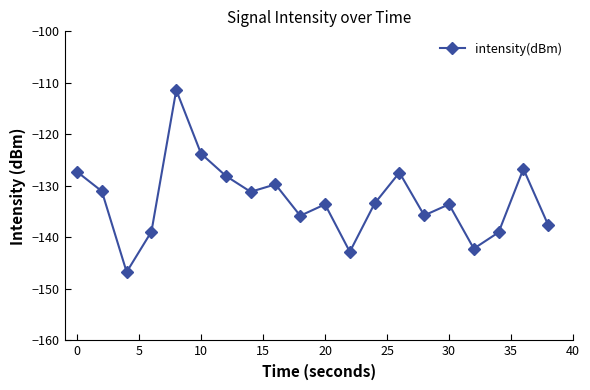

What is the value of the 20th point from the left?

-137.6